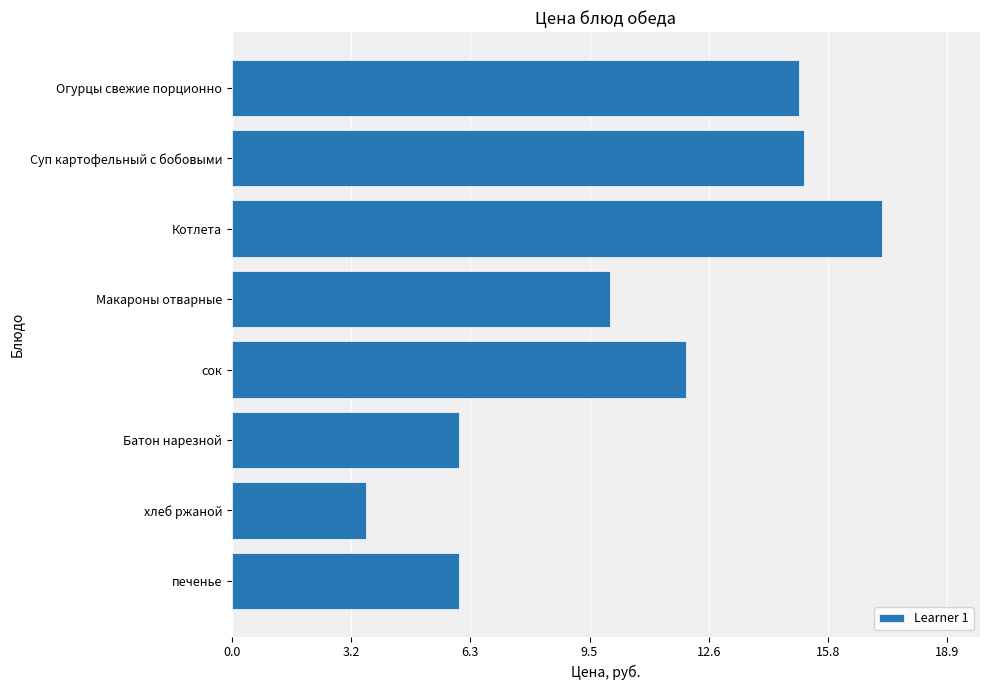

Reading bottom to top, what are all the values shown in this chart?

печенье=6.0	хлеб ржаной=3.5	Батон нарезной=6.0	сок=12.0	Макароны отварные=10.0	Котлета=17.2	Суп картофельный с бобовыми=15.1	Огурцы свежие порционно=15.0